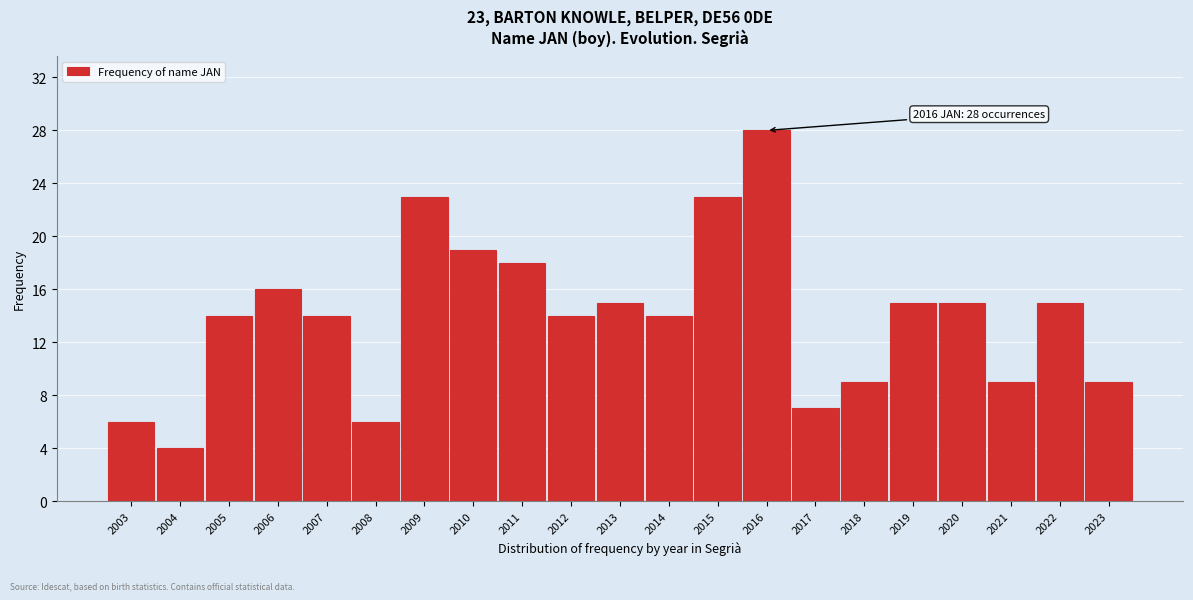

Reading right to left, transcribe all the data shown in this chart.

9	15	9	15	15	9	7	28	23	14	15	14	18	19	23	6	14	16	14	4	6